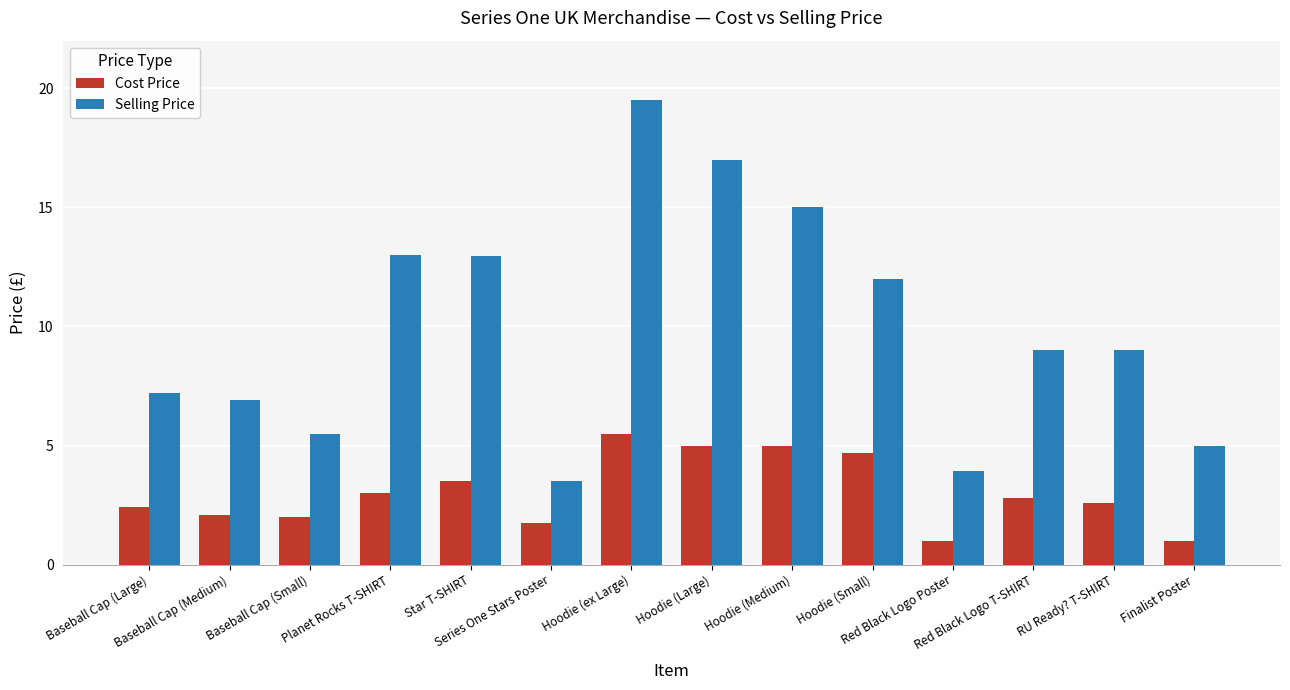

What value does the Cost Price series have at Star T-SHIRT?

3.5